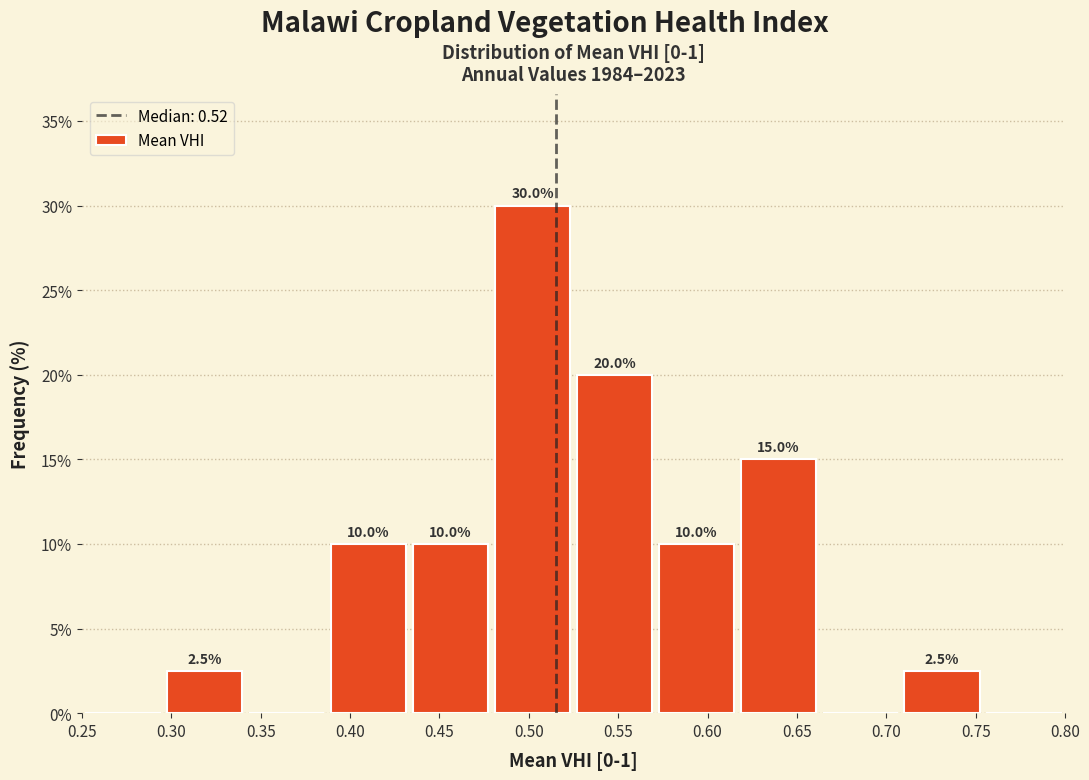

Which range on the x-axis has the tallest bar?

0.480 to 0.525